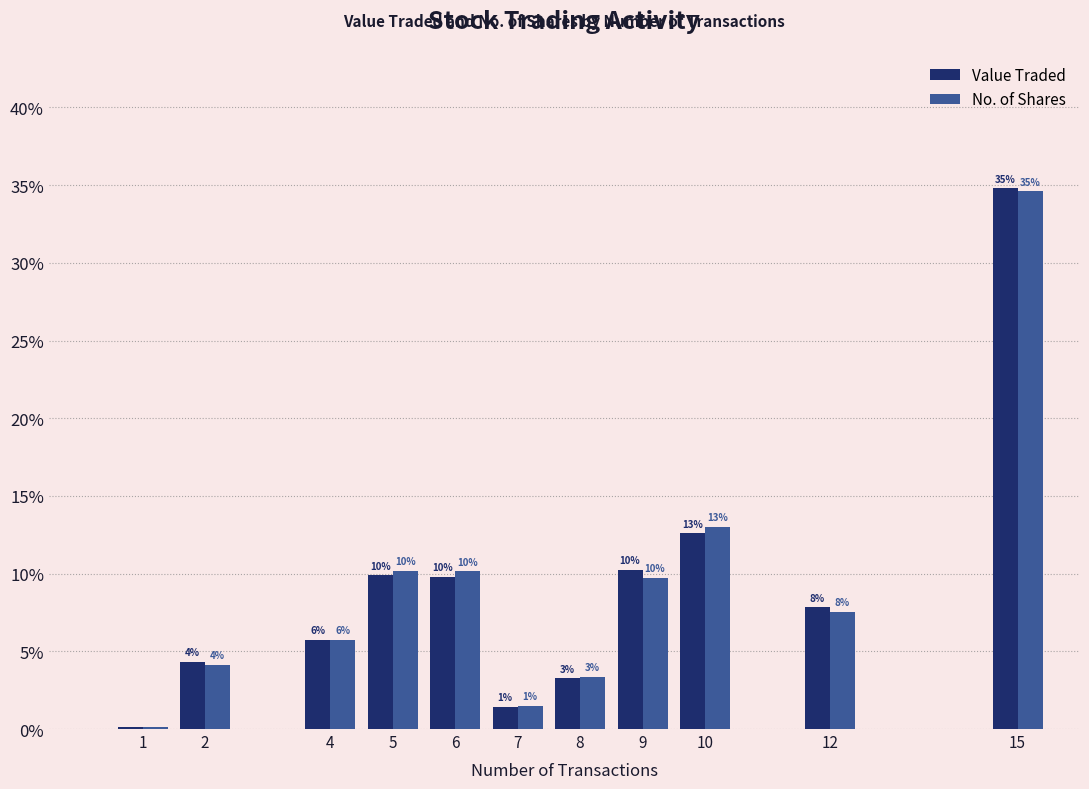

Reading left to right, extract all data points from this chart.

Value Traded: 0.1	4.3	5.7	9.9	9.8	1.4	3.3	10.2	12.6	7.8	34.8
No. of Shares: 0.1	4.1	5.7	10.2	10.1	1.5	3.3	9.7	13.0	7.5	34.6